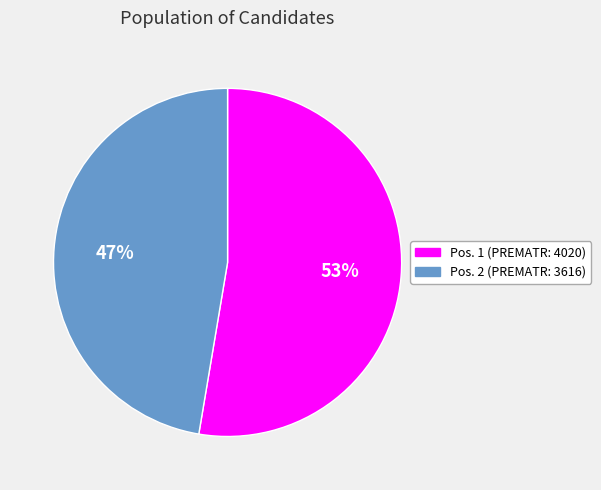

How many segments does this pie chart have?

2